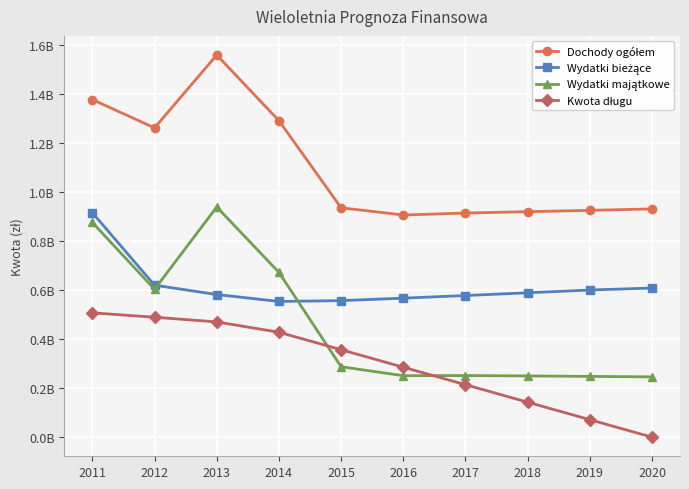

Reading left to right, extract all data points from this chart.

Dochody ogółem: 2011=1379135449	2012=1263460359	2013=1561181531	2014=1293018712	2015=937047528	2016=907586816	2017=915496797	2018=921169470	2019=926563223	2020=932367744
Wydatki bieżące: 2011=917026236	2012=620921581	2013=582668756	2014=554417475	2015=557735633	2016=567860360	2017=578652343	2018=589781357	2019=601133571	2020=609216283
Wydatki majątkowe: 2011=877104805	2012=604074418	2013=940266430	2014=673241950	2015=287701061	2016=251082699	2017=251682896	2018=250178742	2019=248193299	2020=246305274
Kwota długu: 2011=507897160	2012=489969202	2013=470771812	2014=428710480	2015=357258744	2016=285807008	2017=214355272	2018=142903536	2019=71451800	2020=0